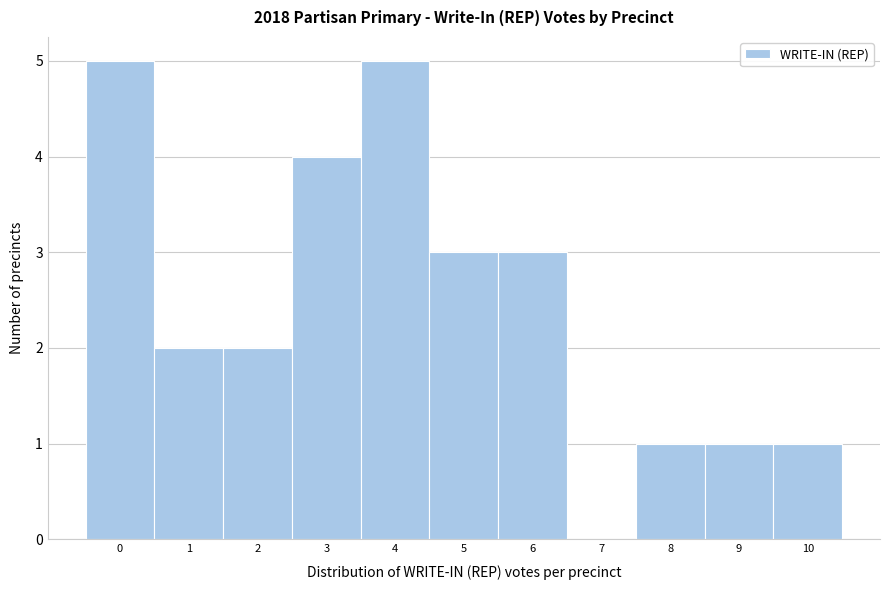

How tall is the bar that spans 9.5 to 10.5 on the x-axis? The values are not printed on the chart, so give them approximately, as read against the axis.

1